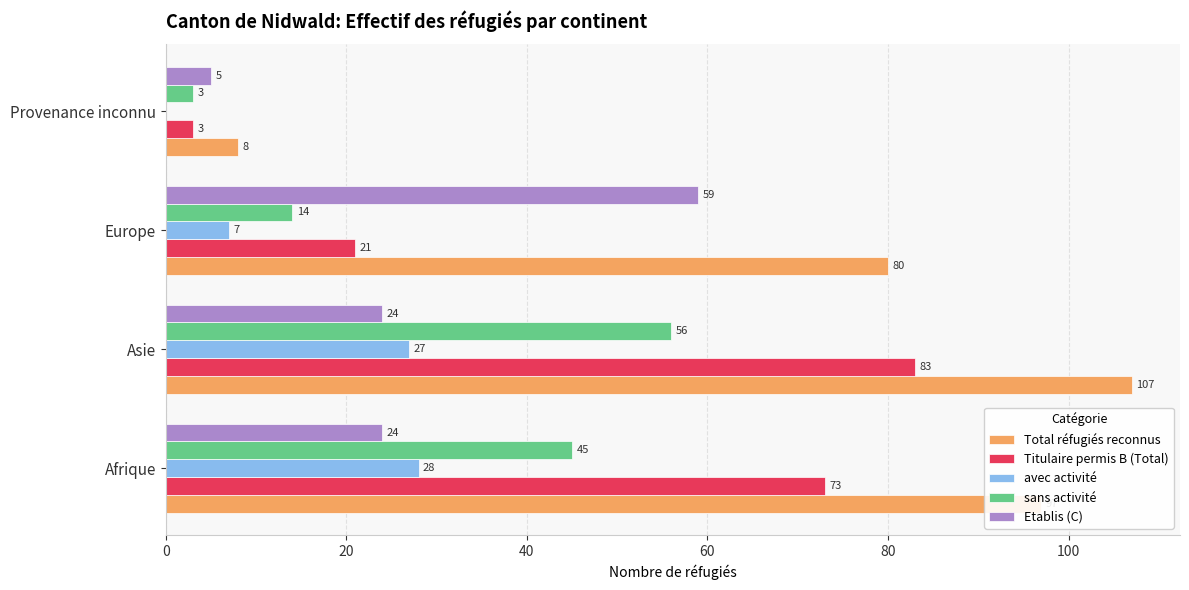

Between Asie and Provenance inconnu, which series saw the biggest shift?

Total réfugiés reconnus